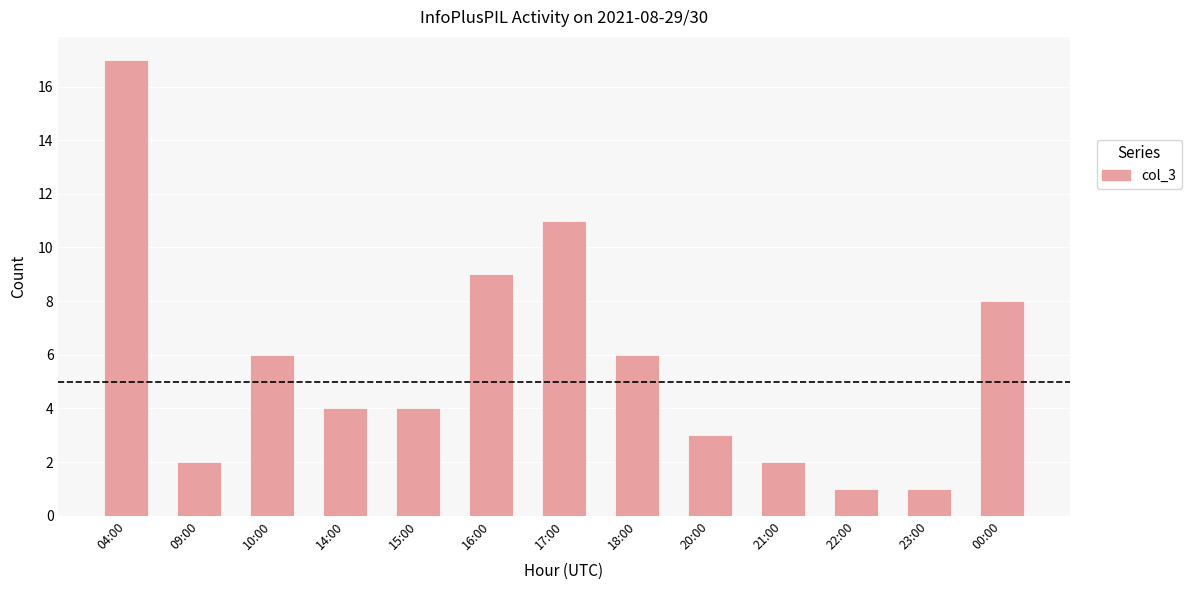

At which label is the value closest to 9?

16:00